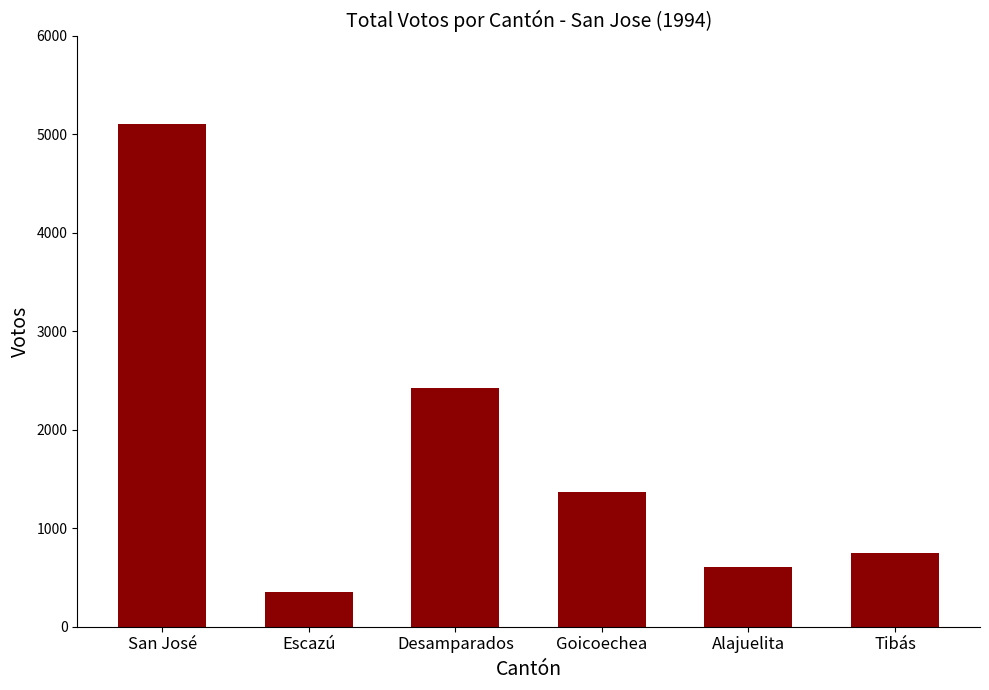

What is the label of the 1st bar from the left?

San José